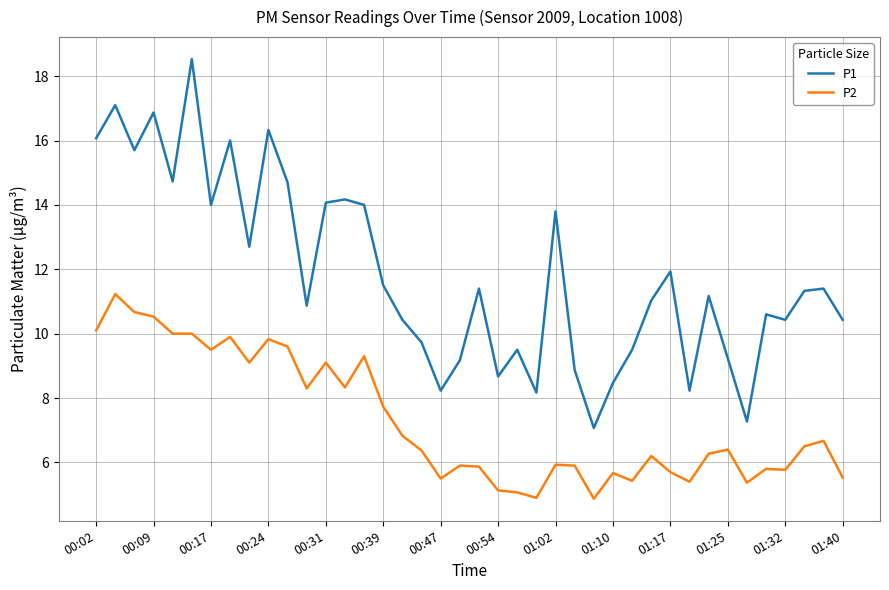

True or false: P2 and P1 cross at least once.

False